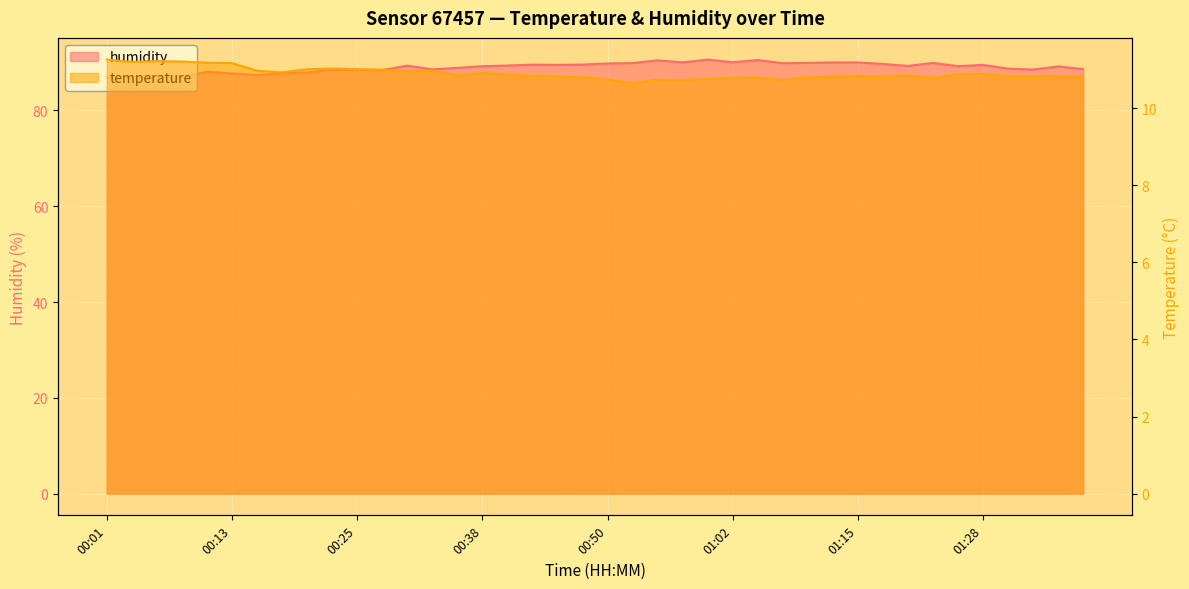

Is it true that humidity equals 89.5 at 00:45?

True